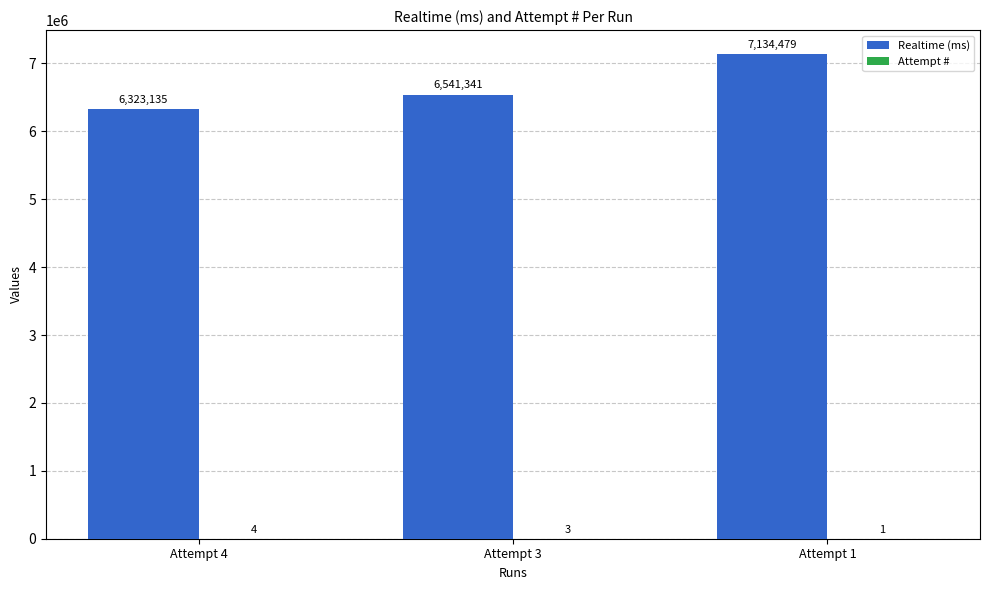

What is the total value across all series at Attempt 4?

6323139